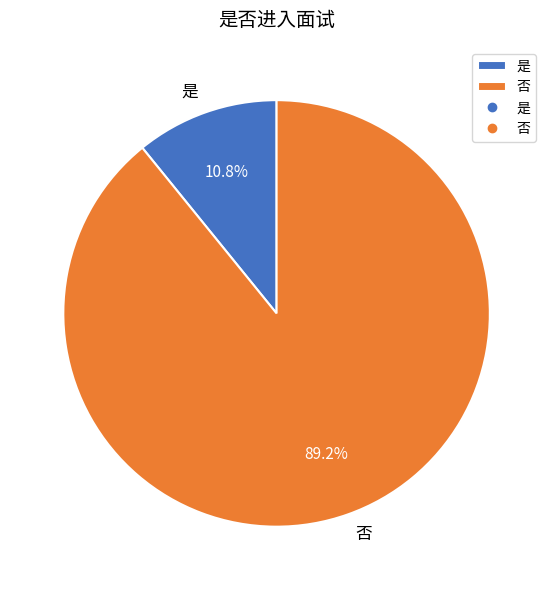

To the nearest percent, what portion does 否 represent?

89%